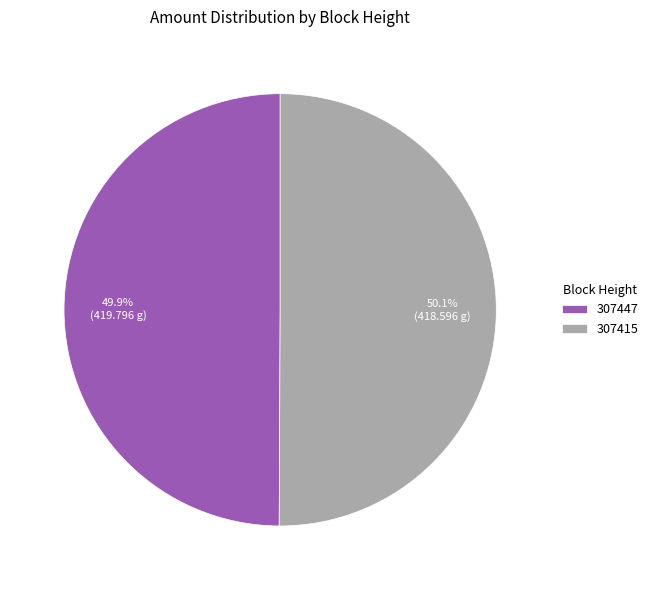

What percentage is NOT represented by 307447?

50.1%